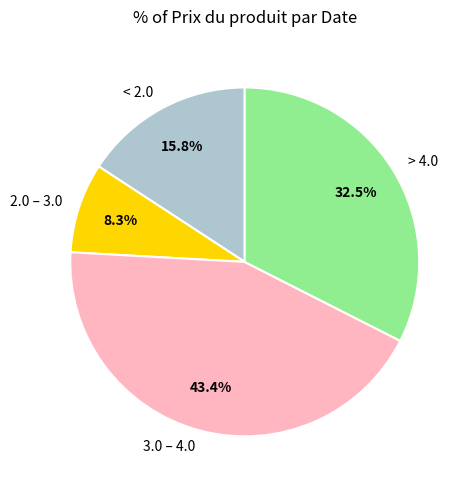

Approximately how many times larger is the value at 2.0 – 3.0 compared to > 4.0?

0.3